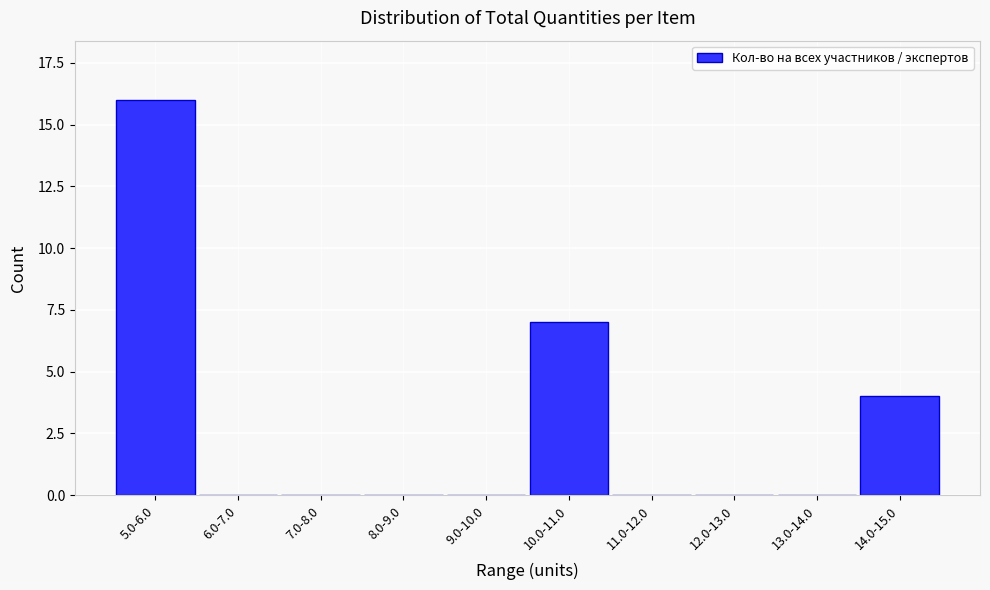

Reading right to left, extract all data points from this chart.

14.0-15.0=4	13.0-14.0=0	12.0-13.0=0	11.0-12.0=0	10.0-11.0=7	9.0-10.0=0	8.0-9.0=0	7.0-8.0=0	6.0-7.0=0	5.0-6.0=16